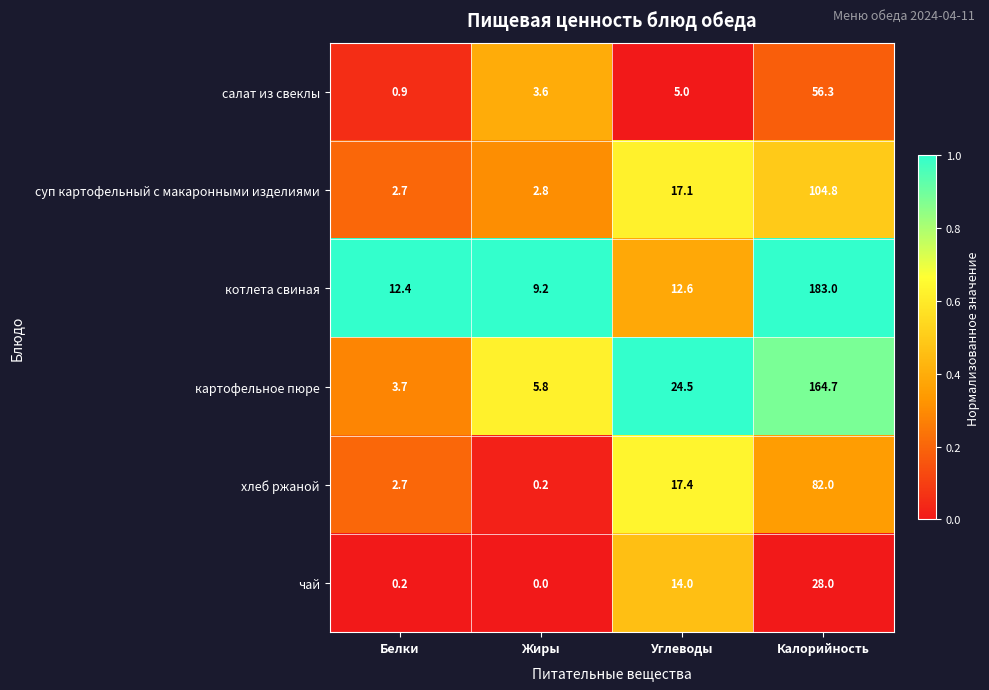

How many data points does each series have?

4